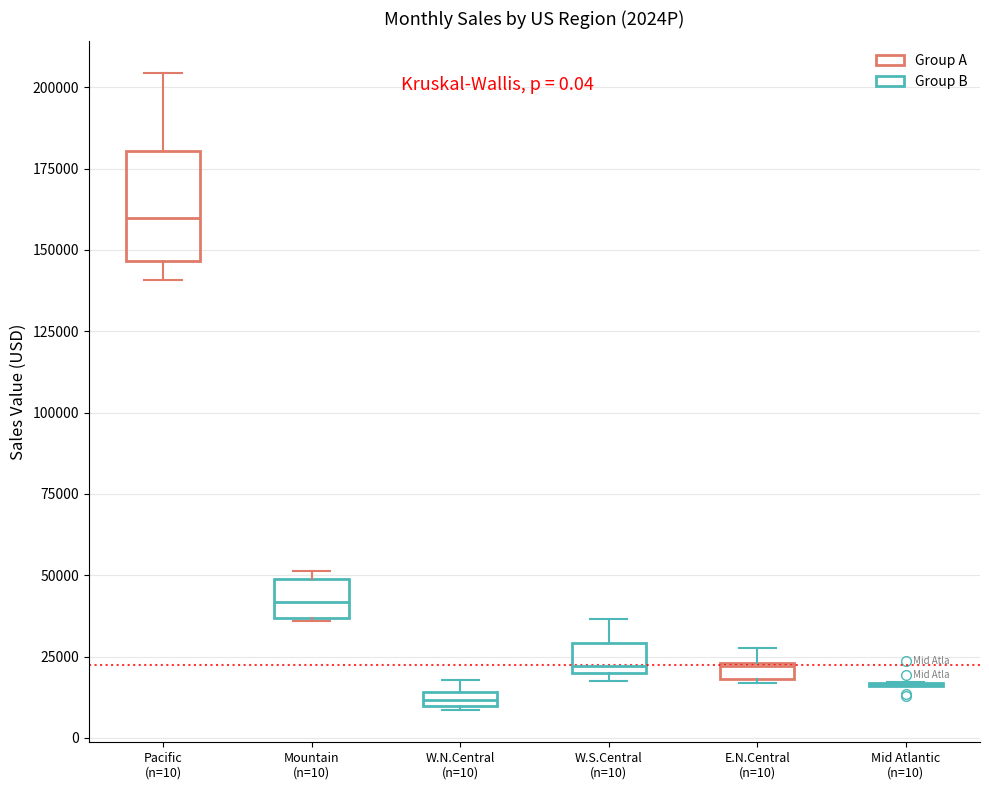

Which box is the tallest, from its lower edge to its upper edge?

Pacific (n=10)